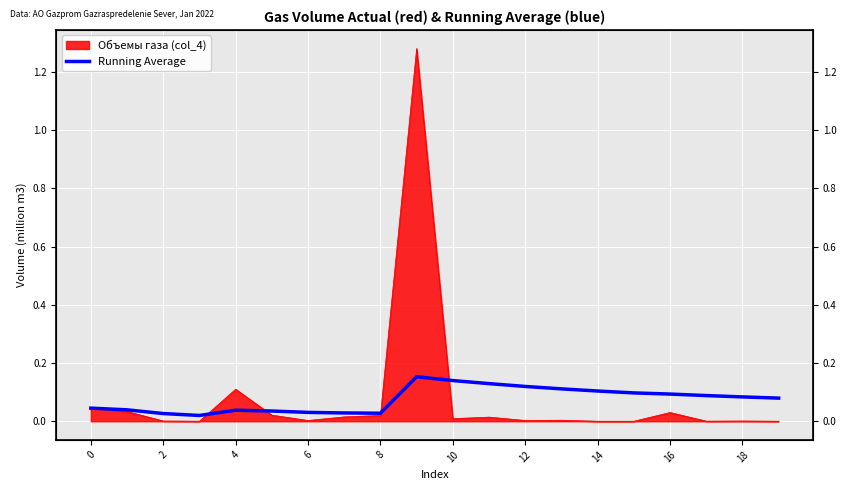

What is the change in value from 10 to 18?

-0.1